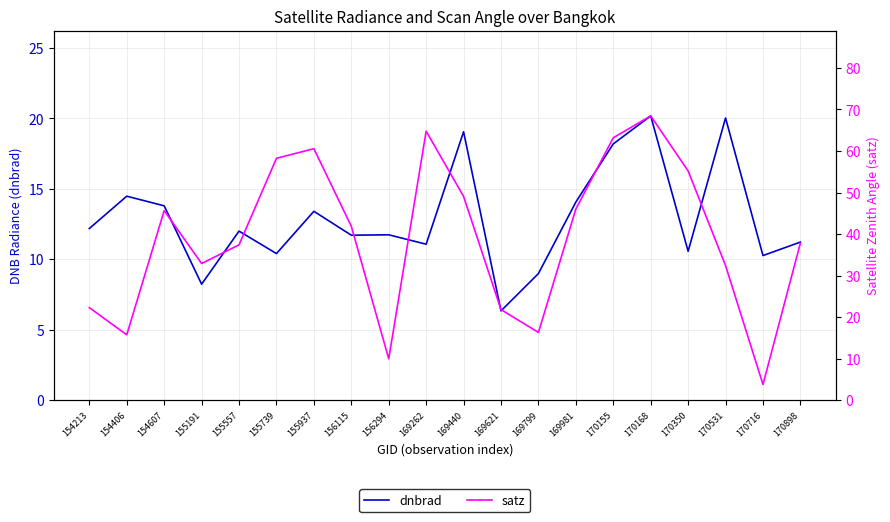

In satz, how many points are lower than both neighbors (excluding endpoints)?

5